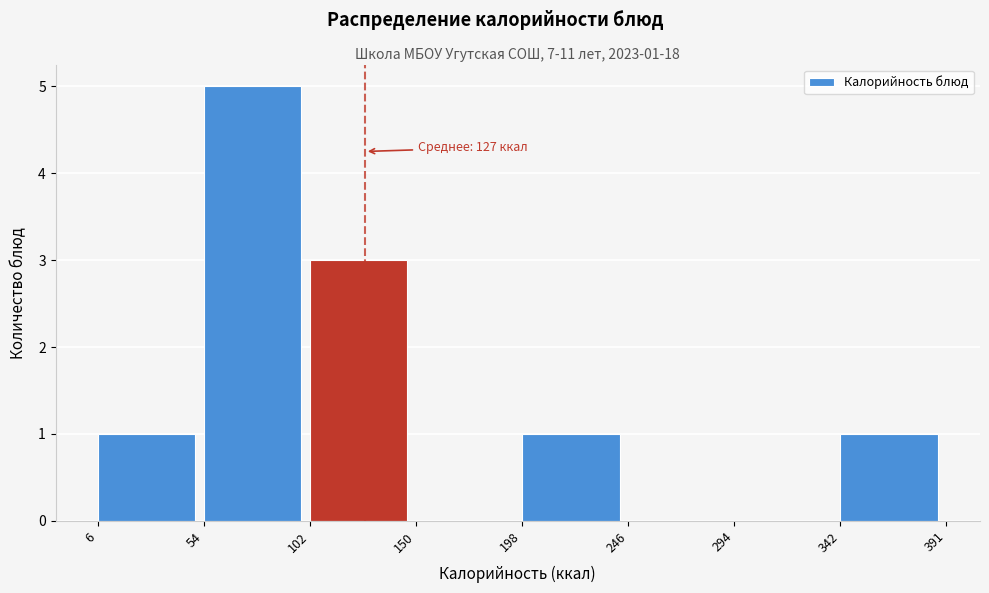

Over which range of the x-axis is the bar tallest?

54 to 102